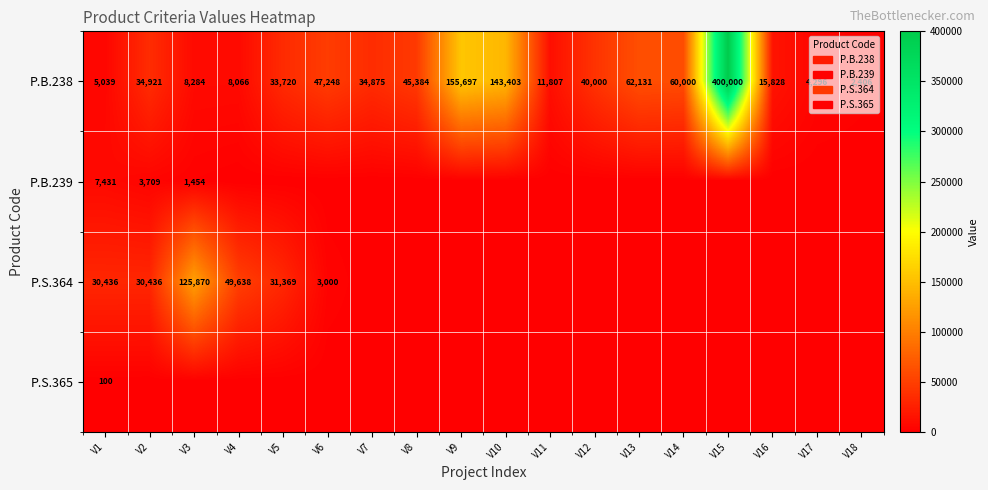

At which category is the sum across all series the highest?

V15